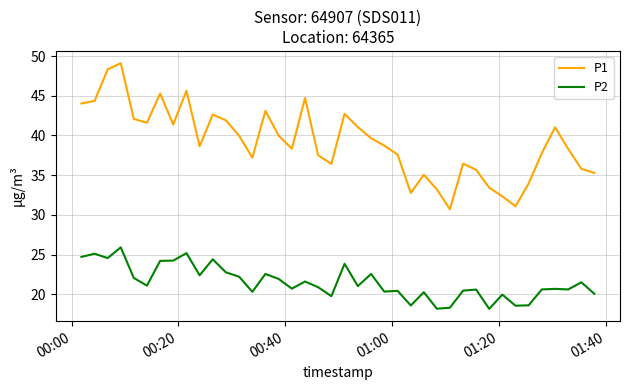

True or false: P1 and P2 cross at least once.

False